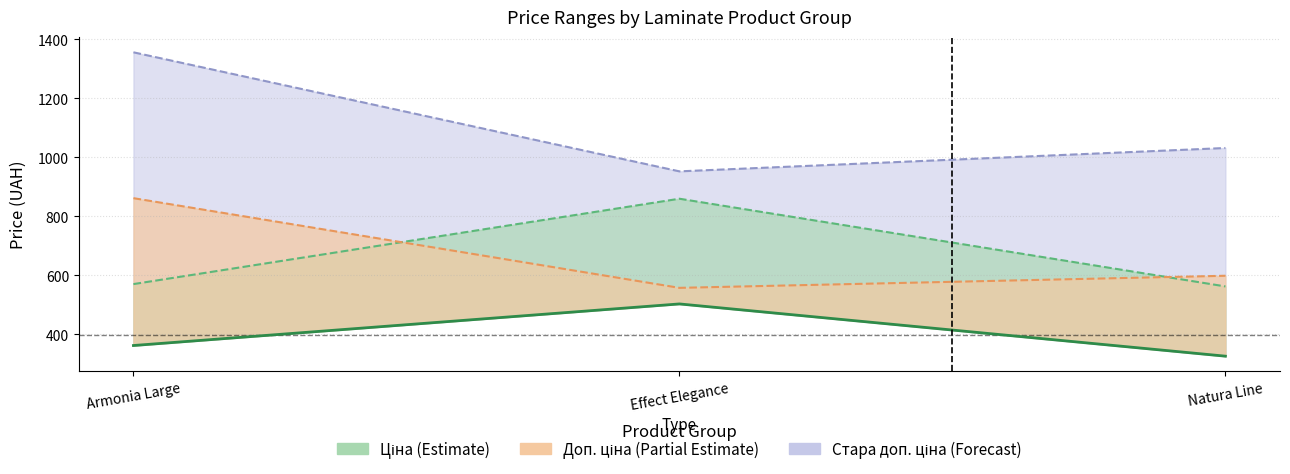

What is the ratio of the value at Armonia Large to the value at Effect Elegance?

0.7